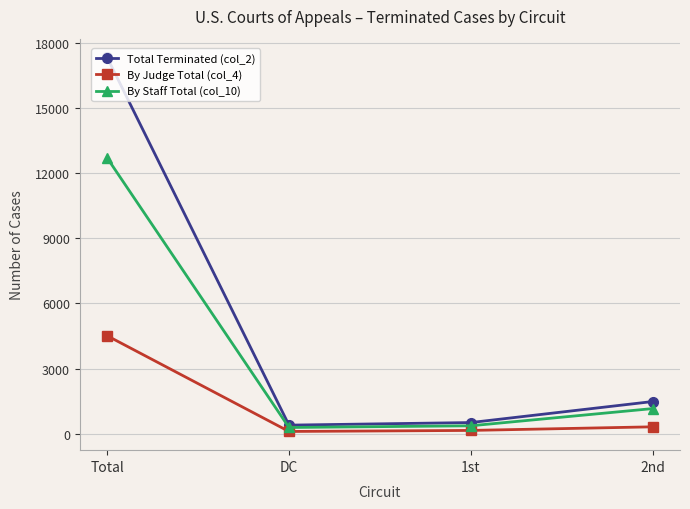

Rank the series by their maximum value, from lowest to highest.

By Judge Total (col_4), By Staff Total (col_10), Total Terminated (col_2)